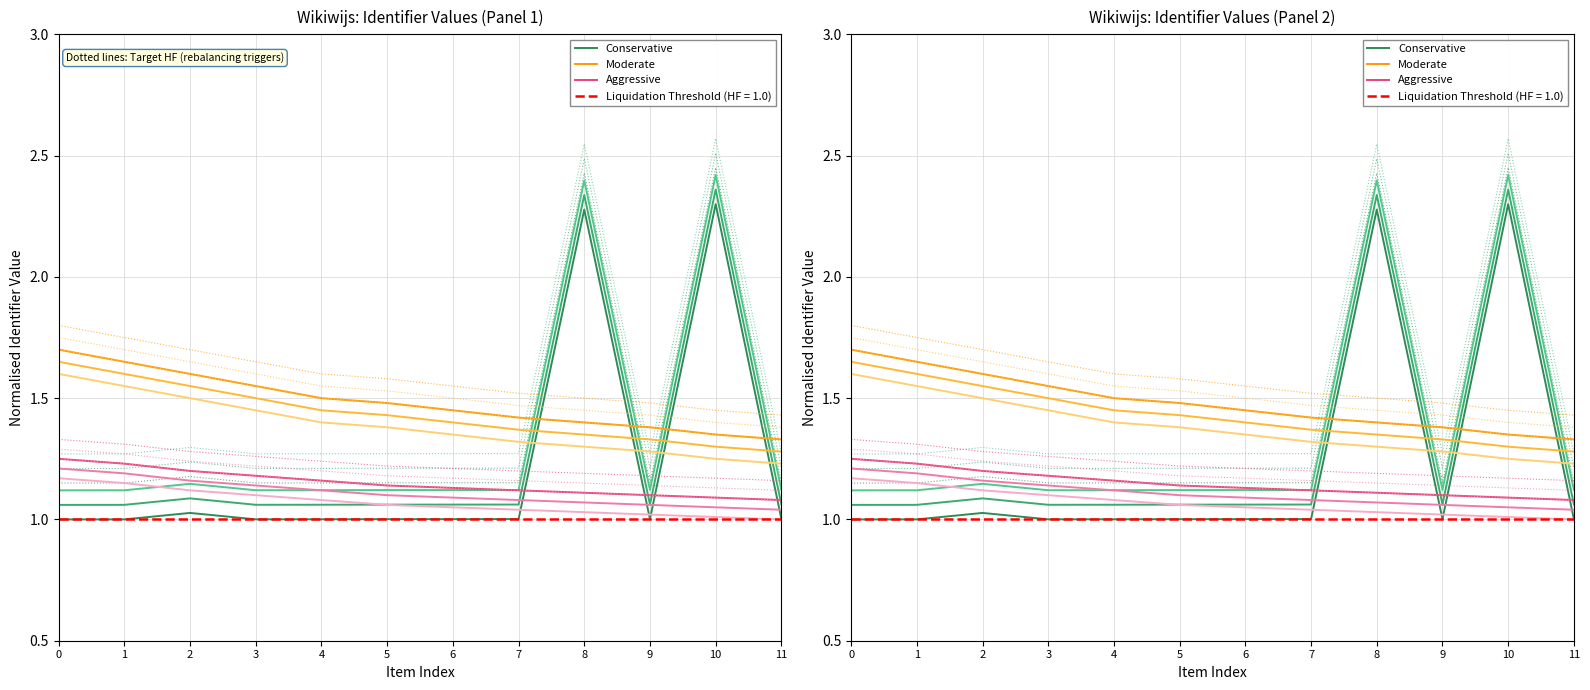

True or false: Moderate has more than 0 interior local peaks.

False